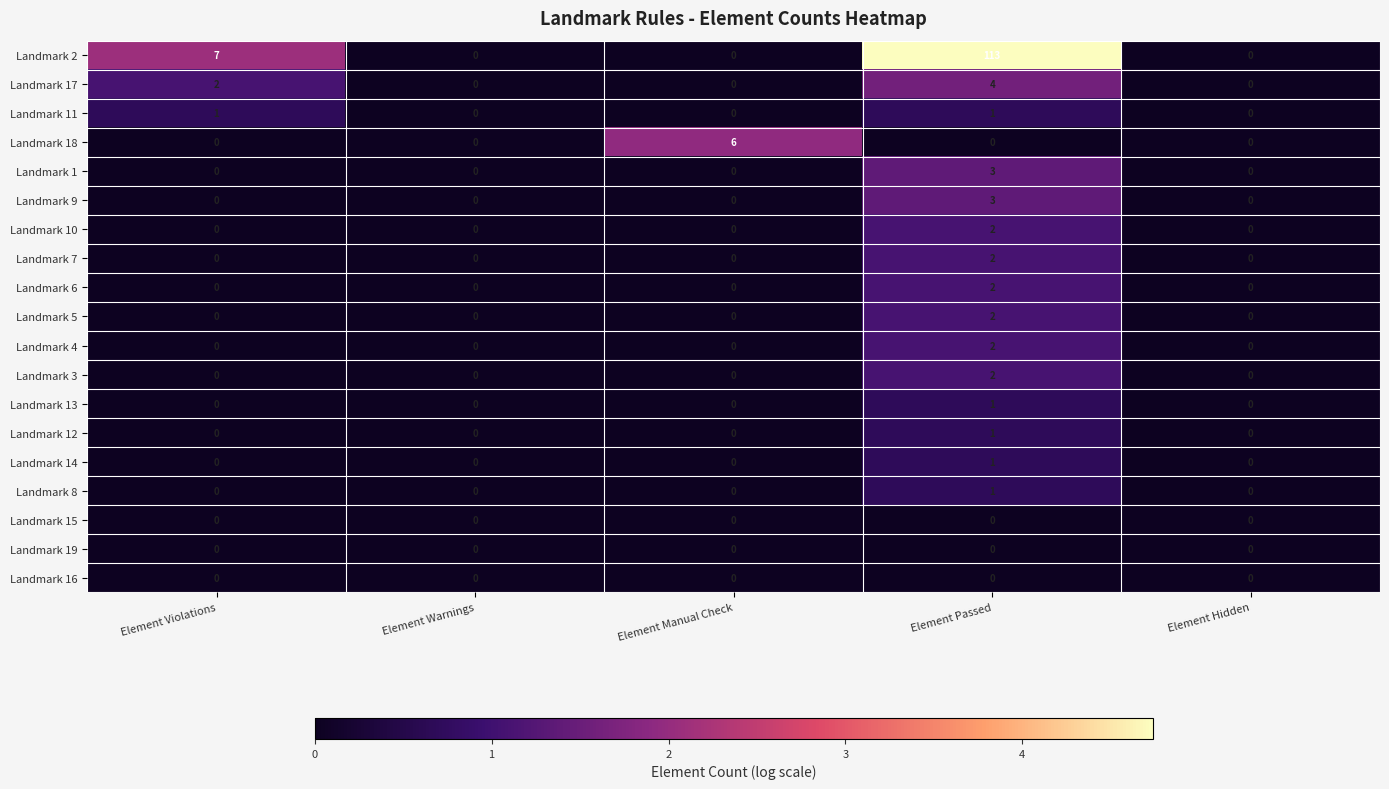

The Landmark 17 series shows 4 at Element Passed. True or false?

True